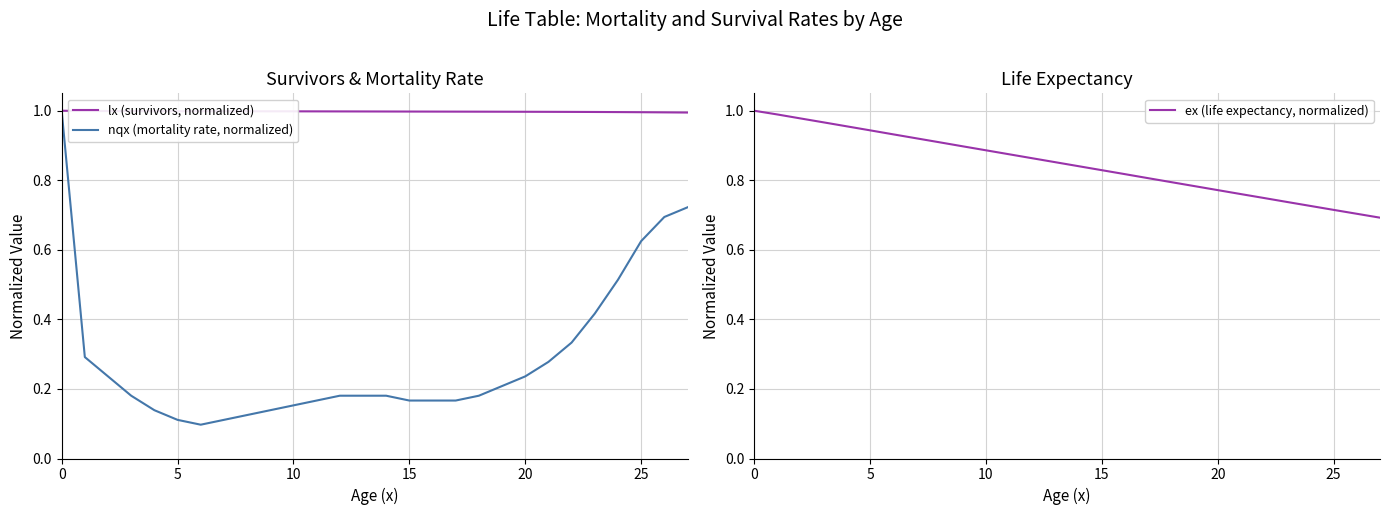

What is the maximum value for lx (survivors, normalized)?

1.0